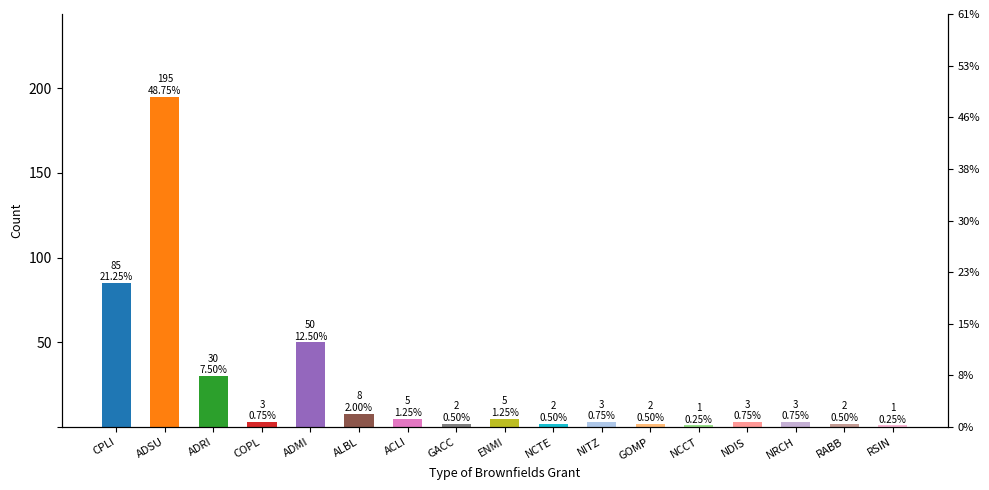

What is the label of the 17th bar from the right?

CPLI